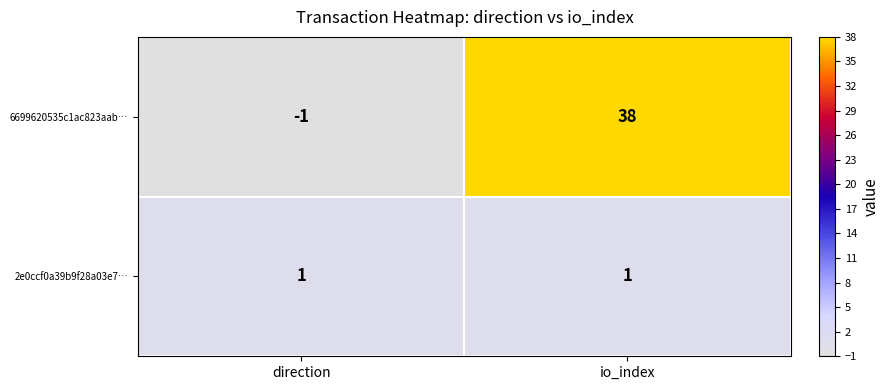

What is the spread (max minus min) of values at io_index?

37